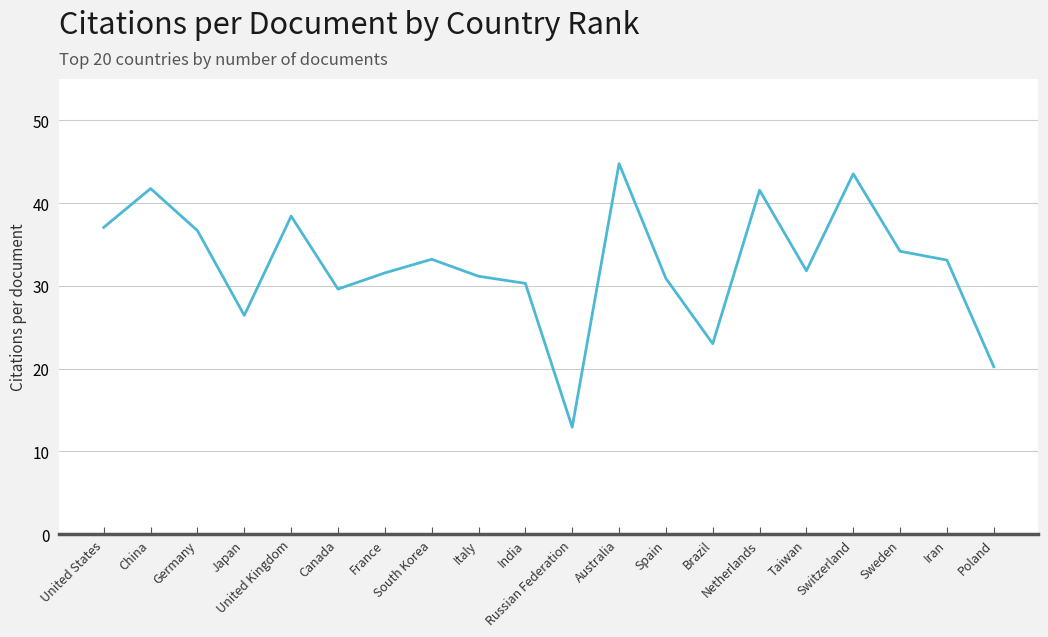

What is the difference between the maximum and minimum values?

31.9